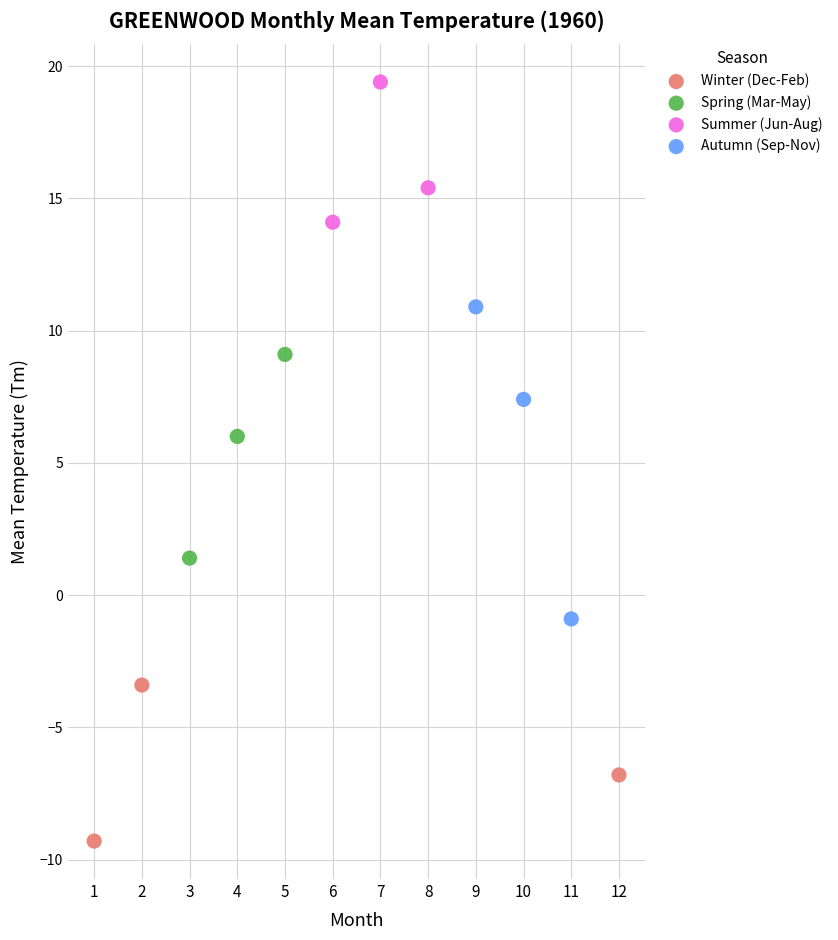

What are all the series names shown in the legend?

Winter (Dec-Feb), Spring (Mar-May), Summer (Jun-Aug), Autumn (Sep-Nov)